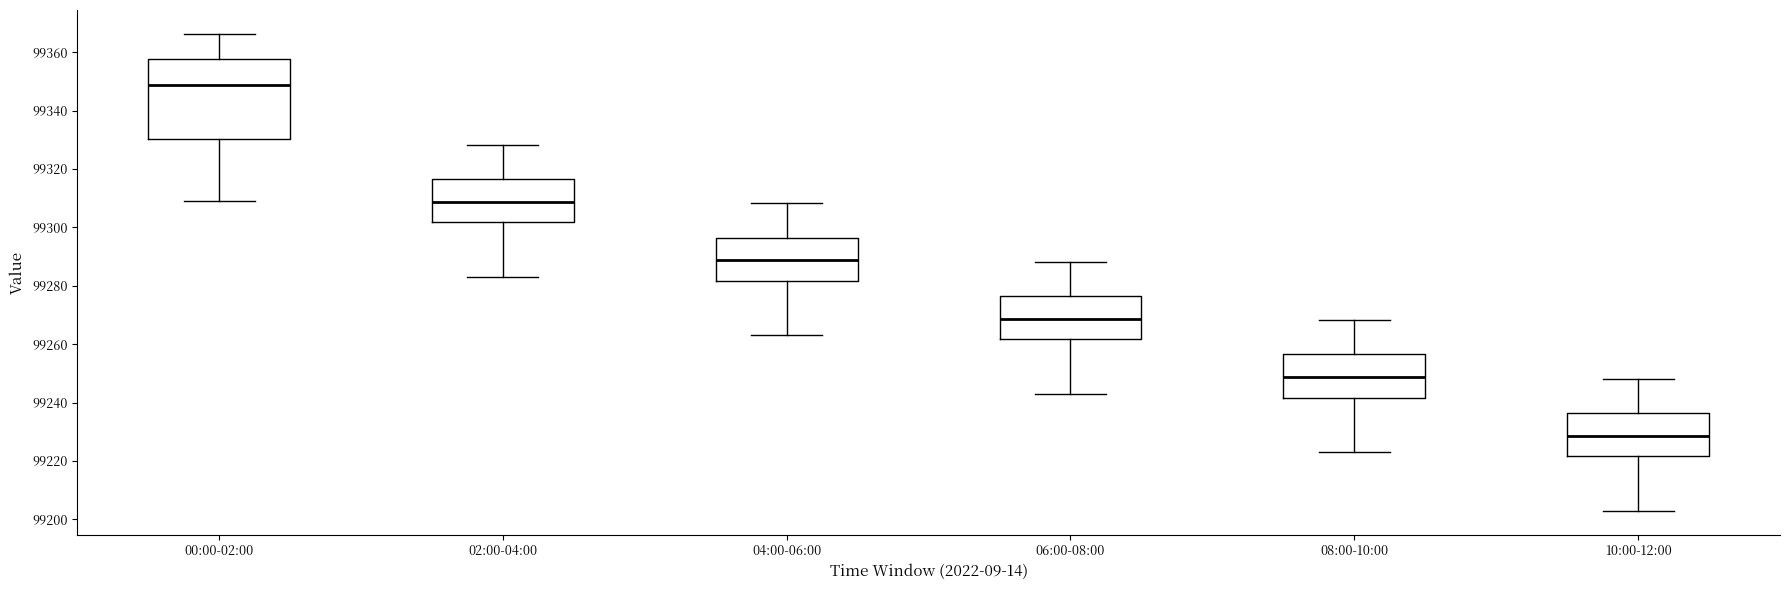

Comparing the boxes themselves (not the whiskers), which one is the tallest?

00:00-02:00